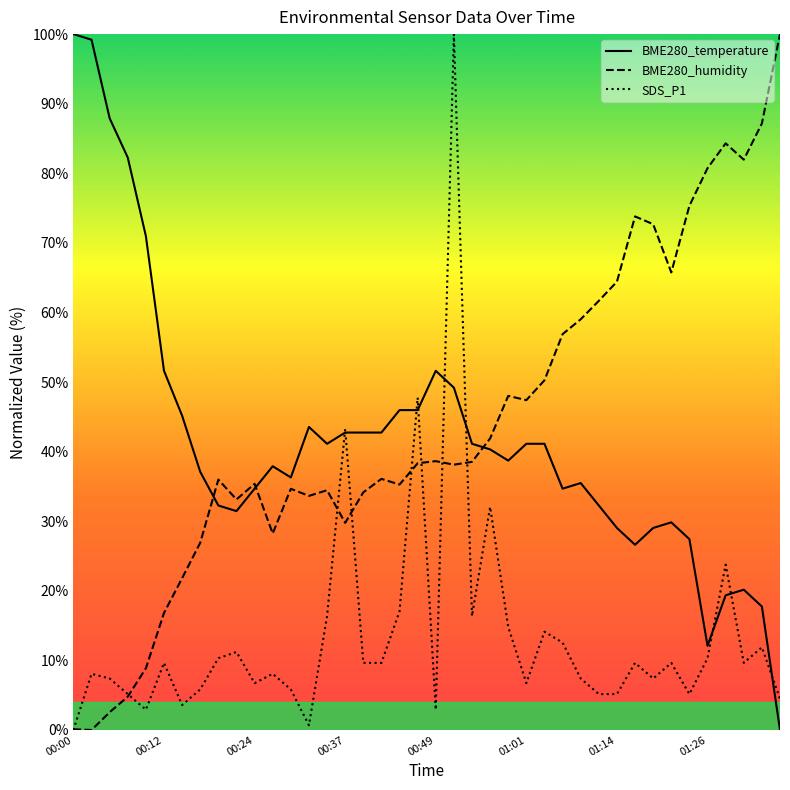

What is the difference between the highest and lowest values at 01:14?

59.3